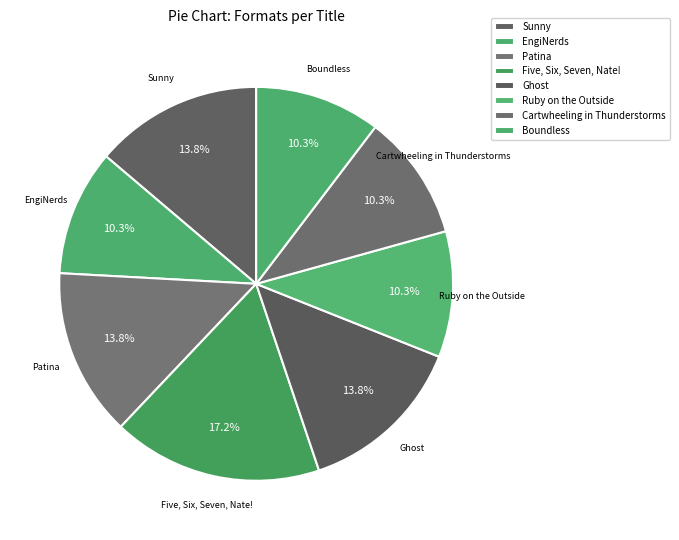

To the nearest percent, what is the average slice percentage?

12%